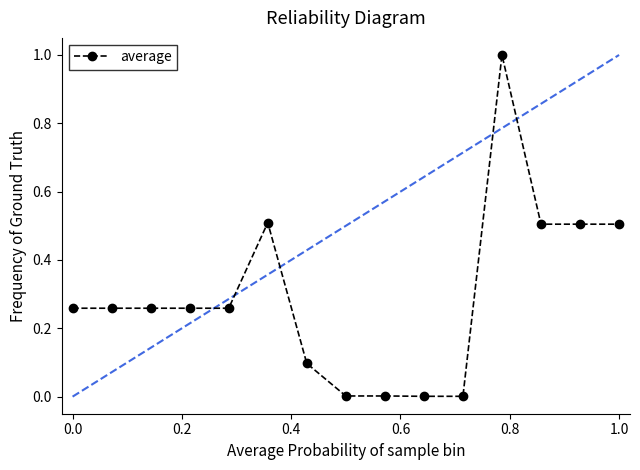

Count the number of categories in the chart.

15